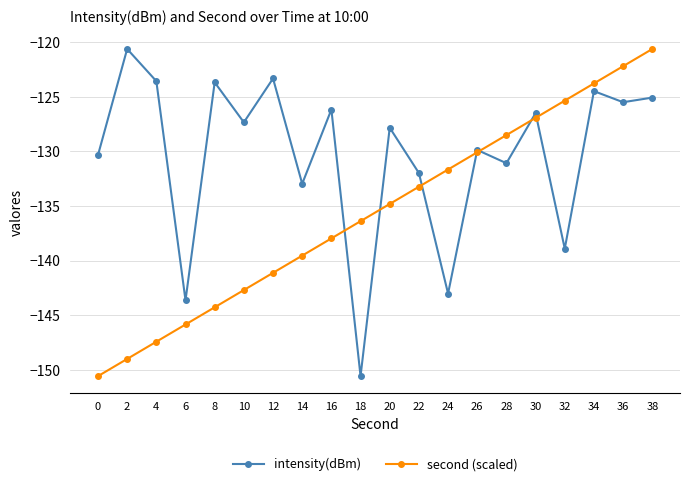

What is the value of the second (scaled) point at the 17th from the left?

-125.3